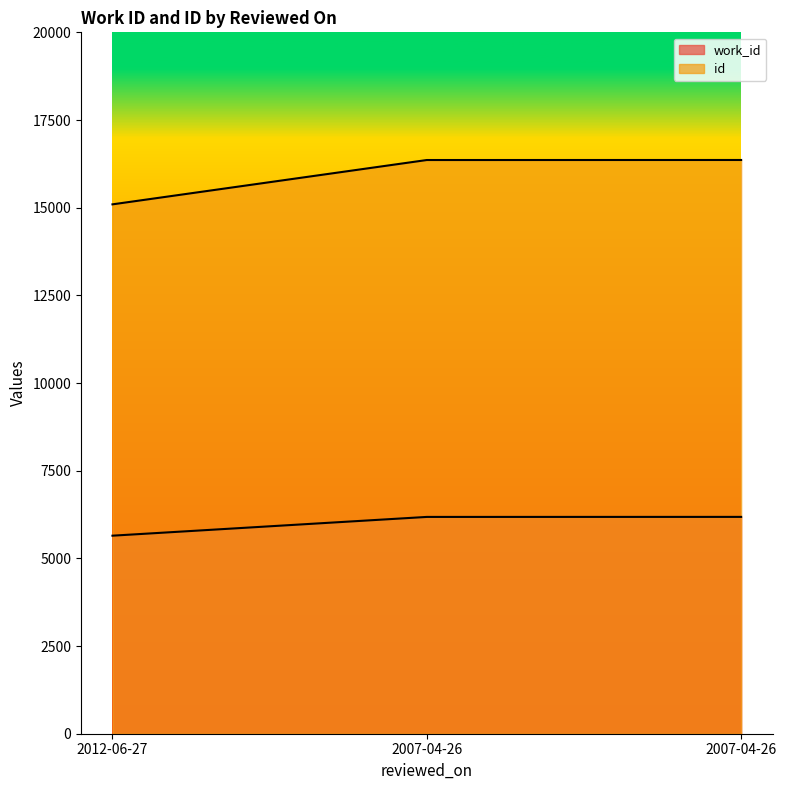

What is the spread (max minus min) of values at 2007-04-26?

10177